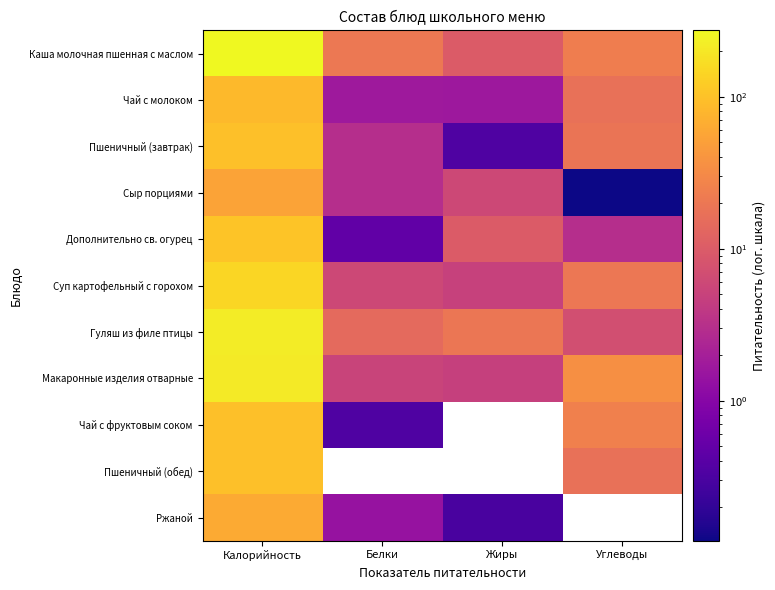

Between Белки and Углеводы, which is larger?

Углеводы